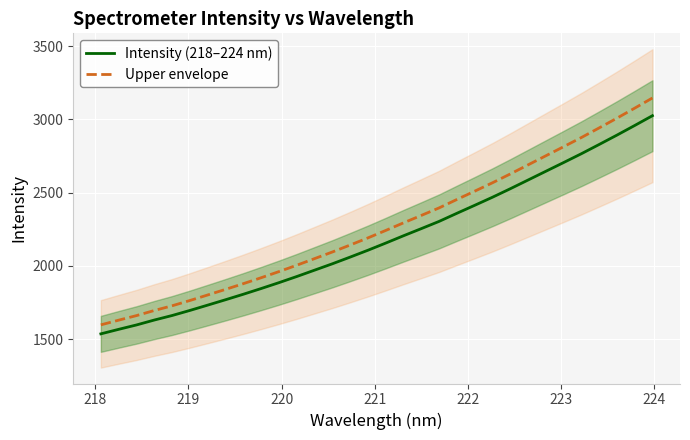

What is the highest value of the Upper envelope series?

3146.8